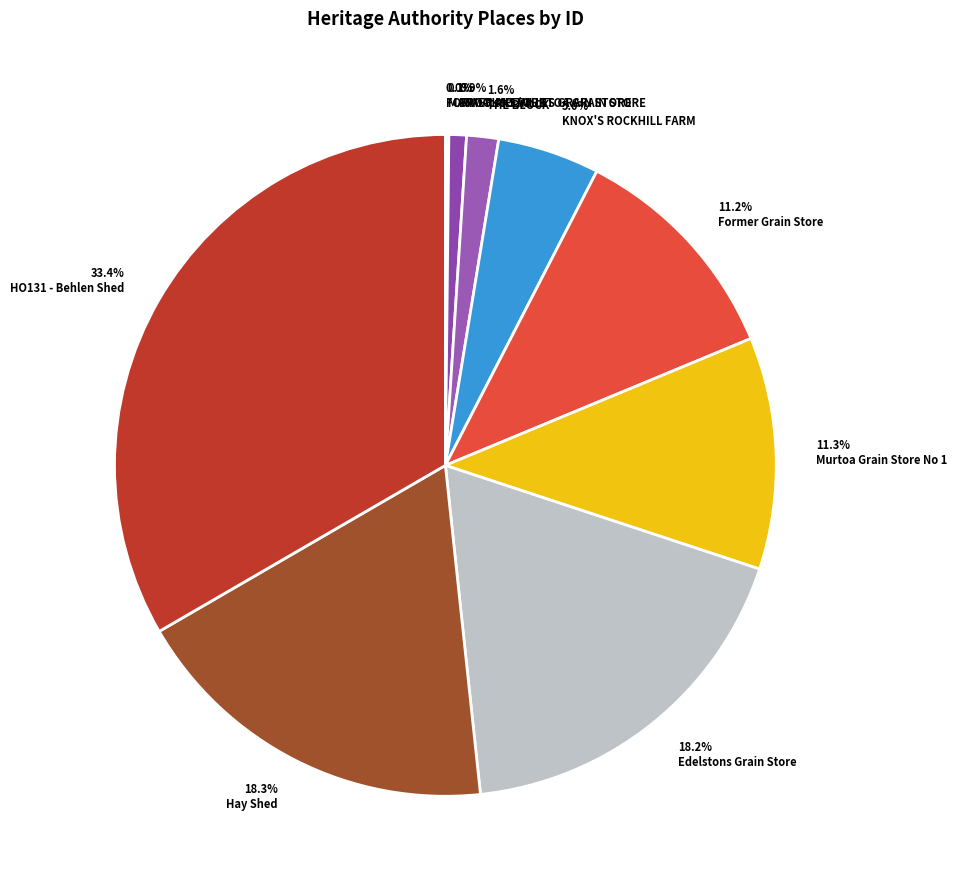

Is there any slice that represents more than half of the pie?

No